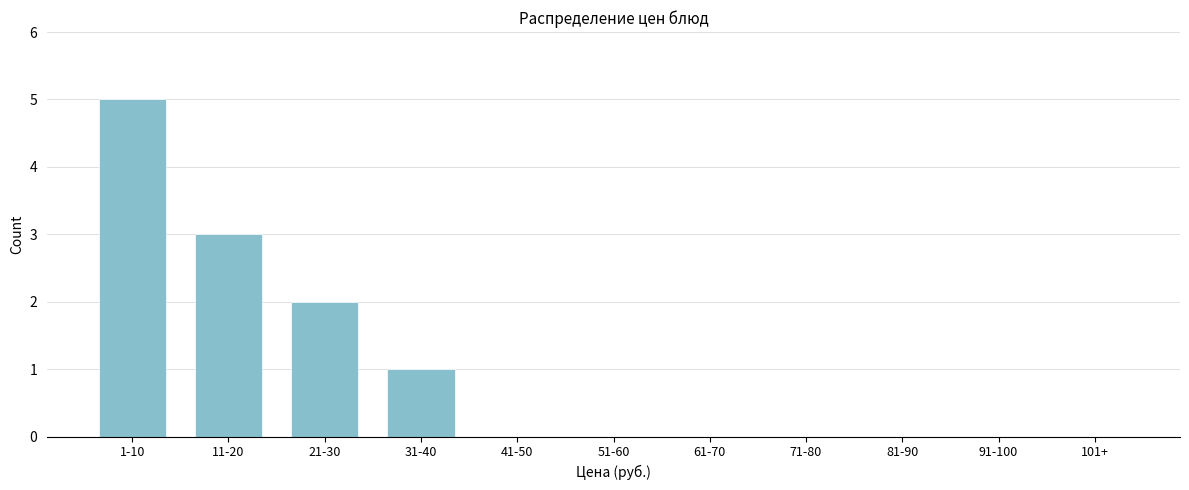

Reading right to left, transcribe all the data shown in this chart.

101+=0	91-100=0	81-90=0	71-80=0	61-70=0	51-60=0	41-50=0	31-40=1	21-30=2	11-20=3	1-10=5